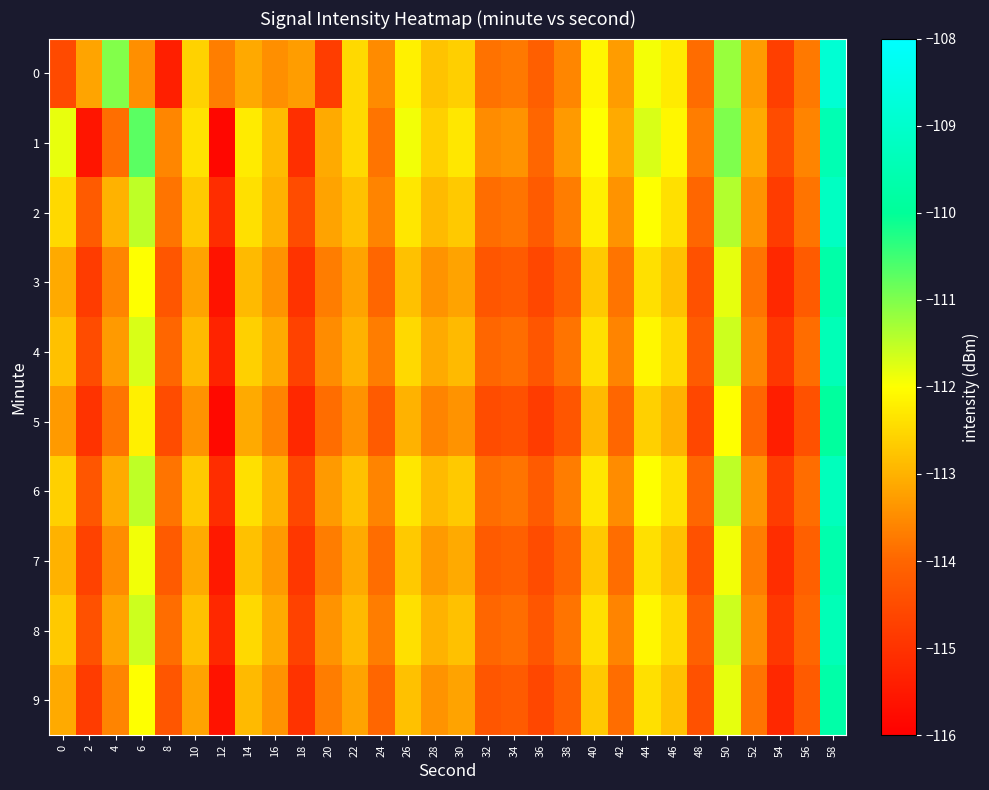

Which category has the lowest value across all series?

12